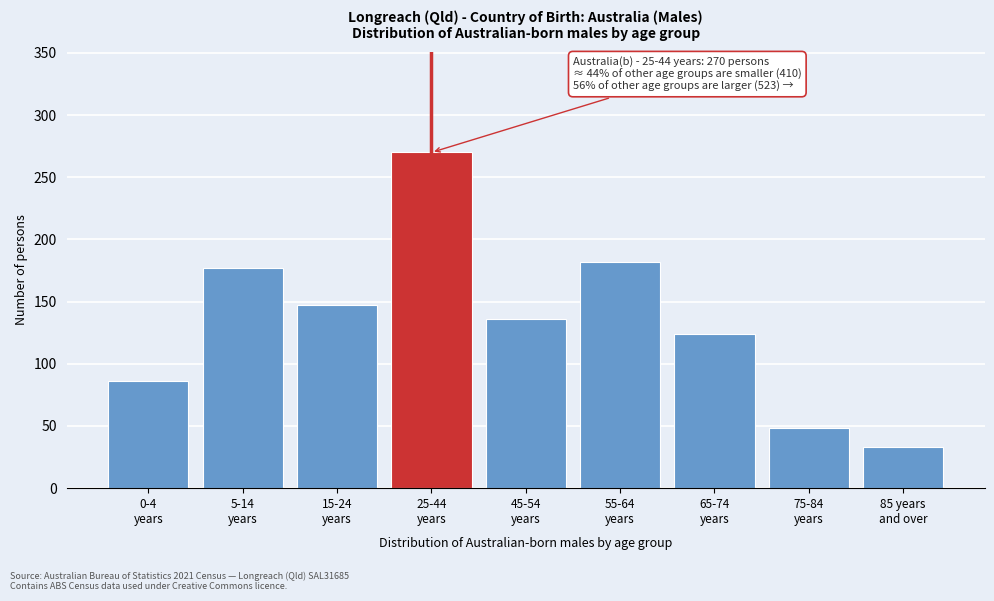

Reading left to right, transcribe all the data shown in this chart.

86	177	147	270	136	182	124	48	33